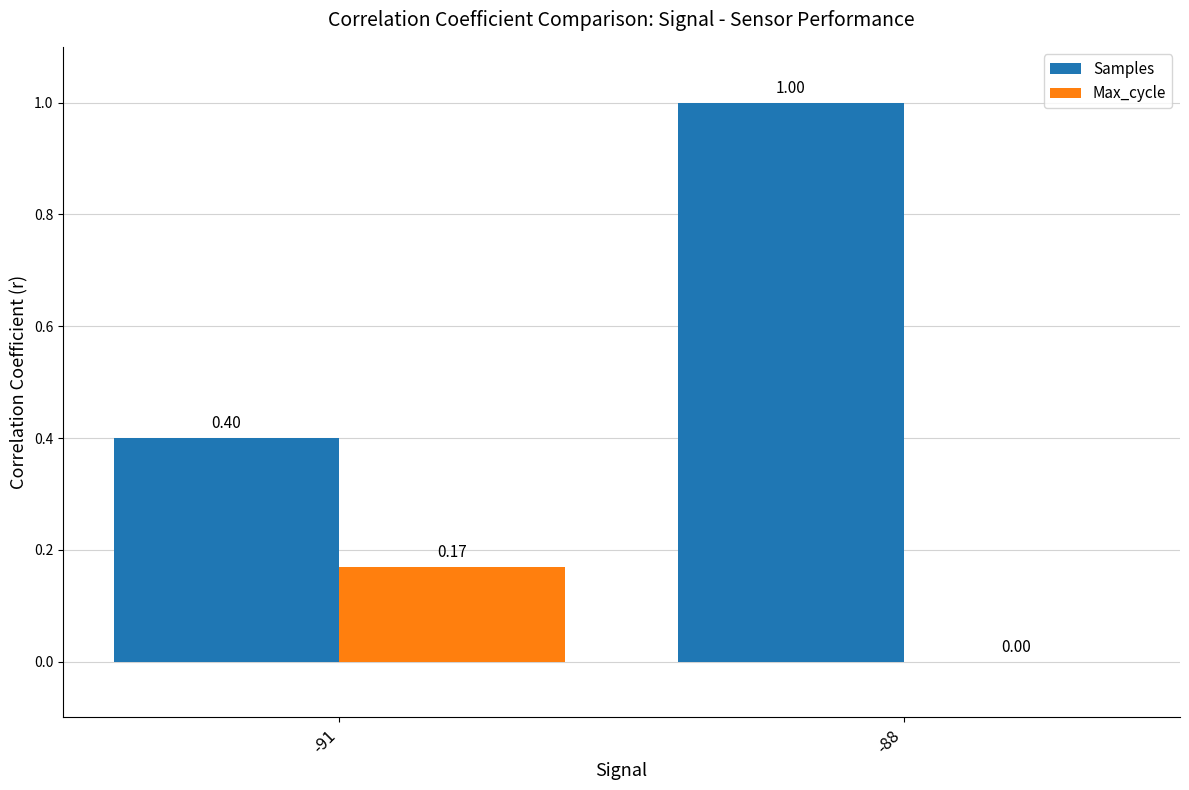

Is the value of Max_cycle at -88 greater than the value of Samples at -91?

No